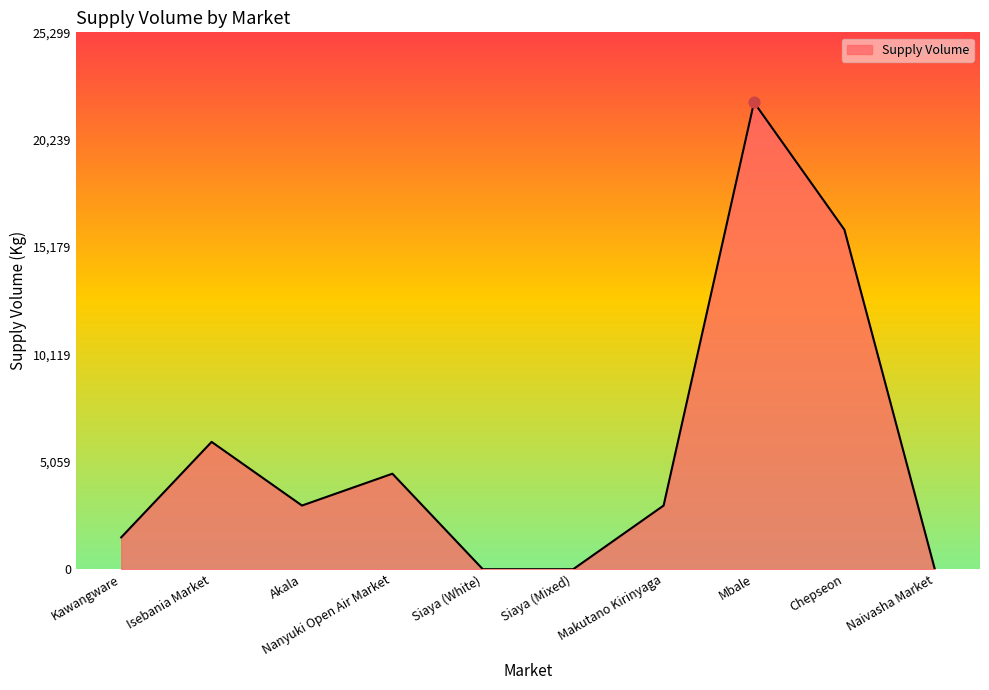

What is the change in value from Kawangware to Chepseon?

+14500